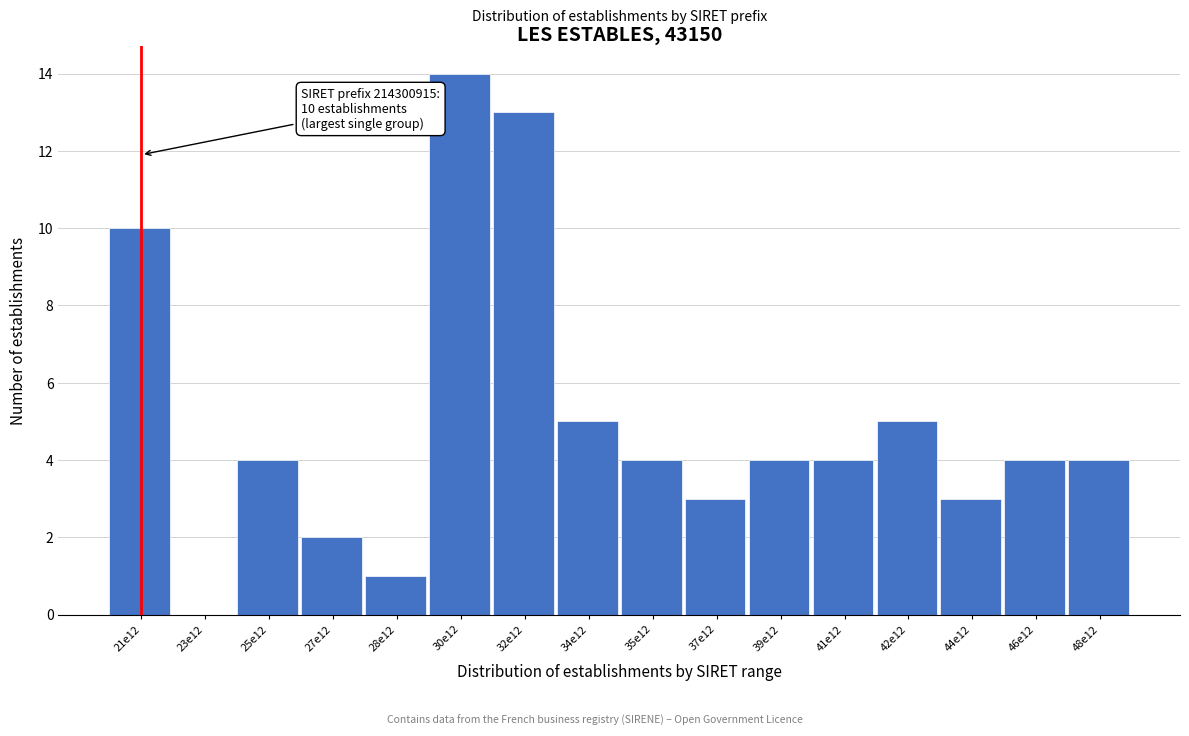

Reading left to right, list all the values displayed in this chart.

21e12=10	23e12=0	25e12=4	27e12=2	28e12=1	30e12=14	32e12=13	34e12=5	35e12=4	37e12=3	39e12=4	41e12=4	42e12=5	44e12=3	46e12=4	48e12=4